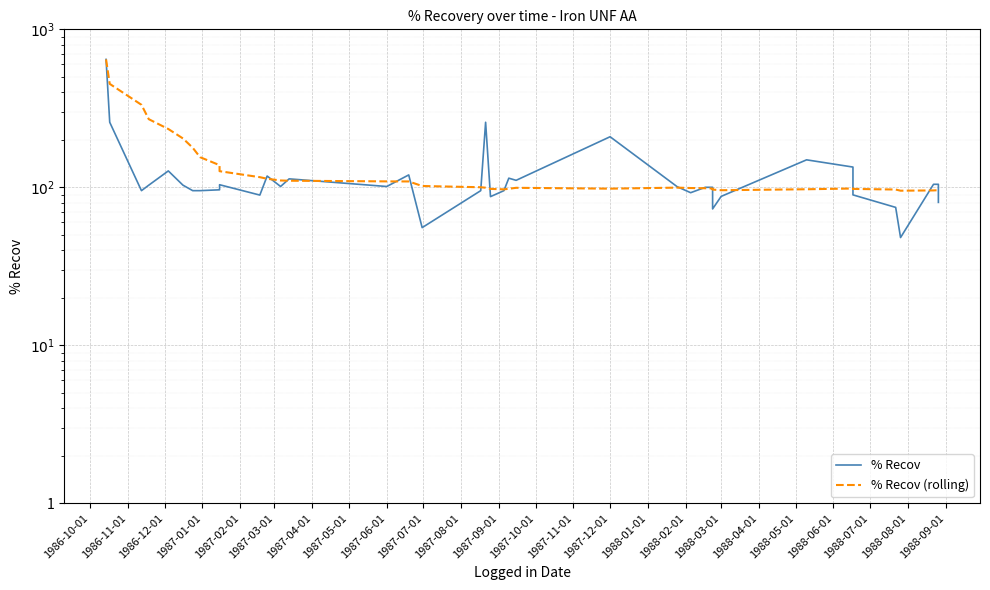

Rank the series by their maximum value, from highest to lowest.

% Recov, % Recov (rolling)